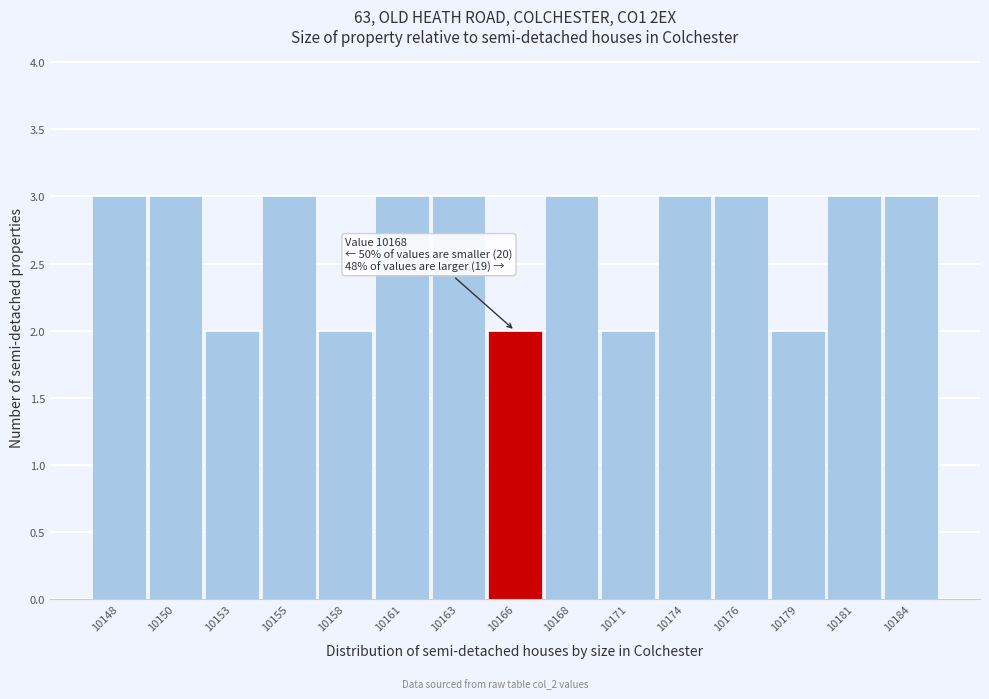

Reading left to right, list all the values displayed in this chart.

10148=3	10150=3	10153=2	10155=3	10158=2	10161=3	10163=3	10166=2	10168=3	10171=2	10174=3	10176=3	10179=2	10181=3	10184=3